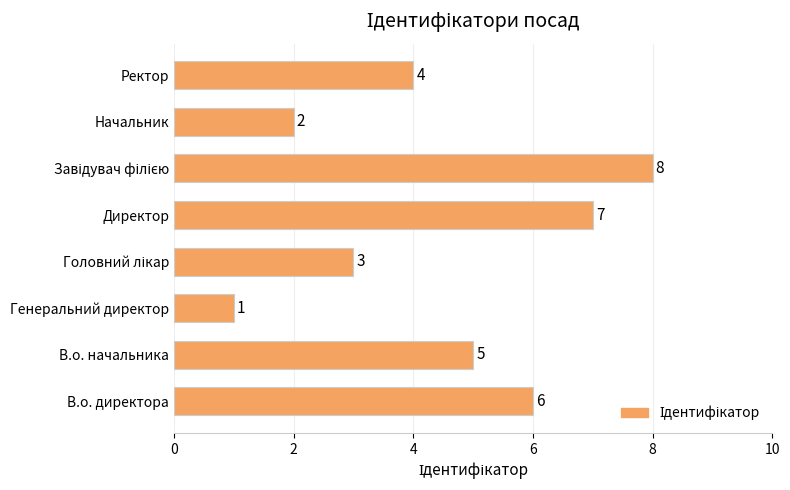

Are the bars horizontal?

Yes